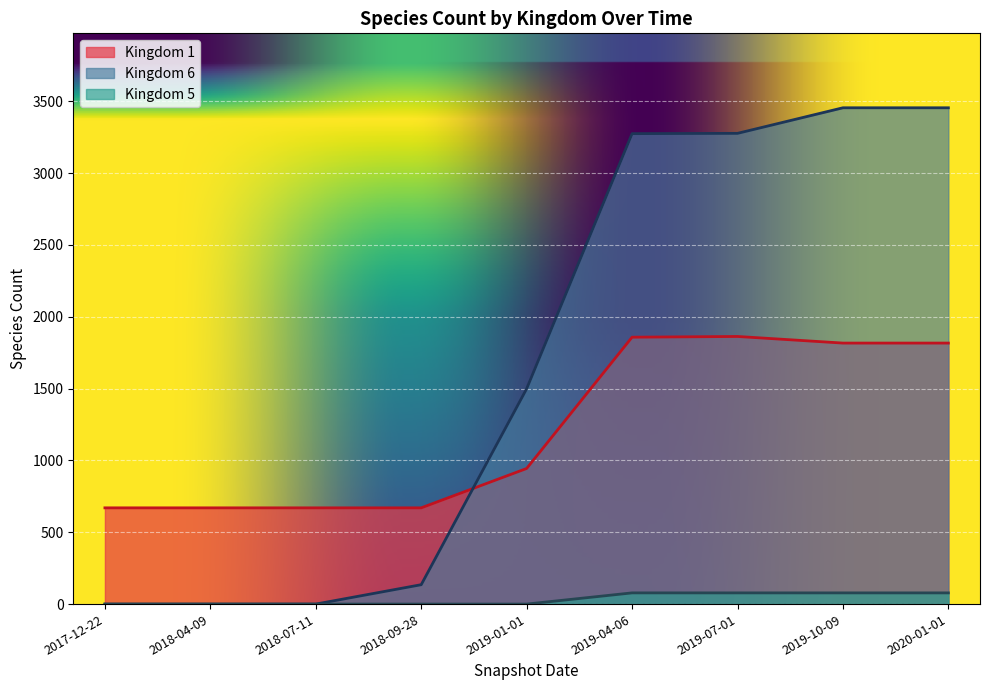

Rank the series by their average value, from lowest to highest.

Kingdom 5, Kingdom 1, Kingdom 6